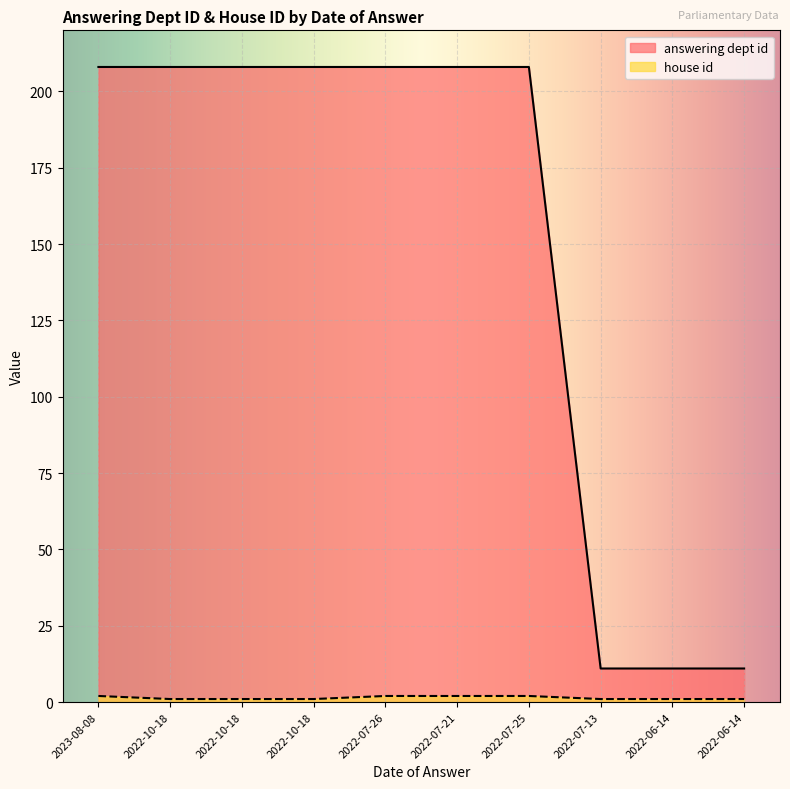

At how many categories does at least one series exceed 28?

7